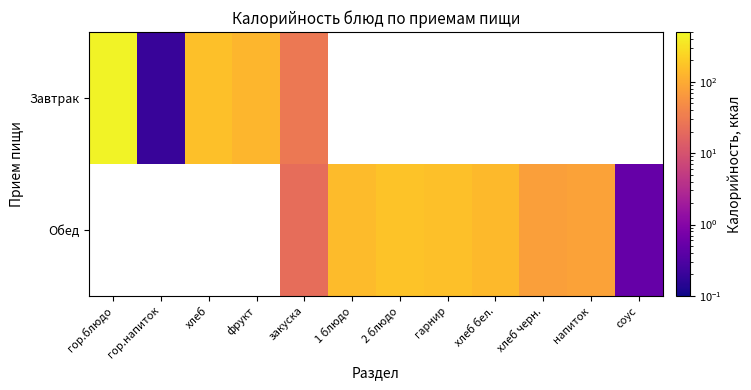

True or false: Обед has a value of 25.7 at хлеб черн..

False